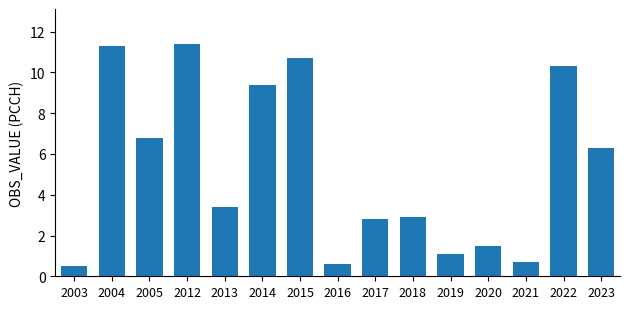

Where does the data first go above 3?

2004